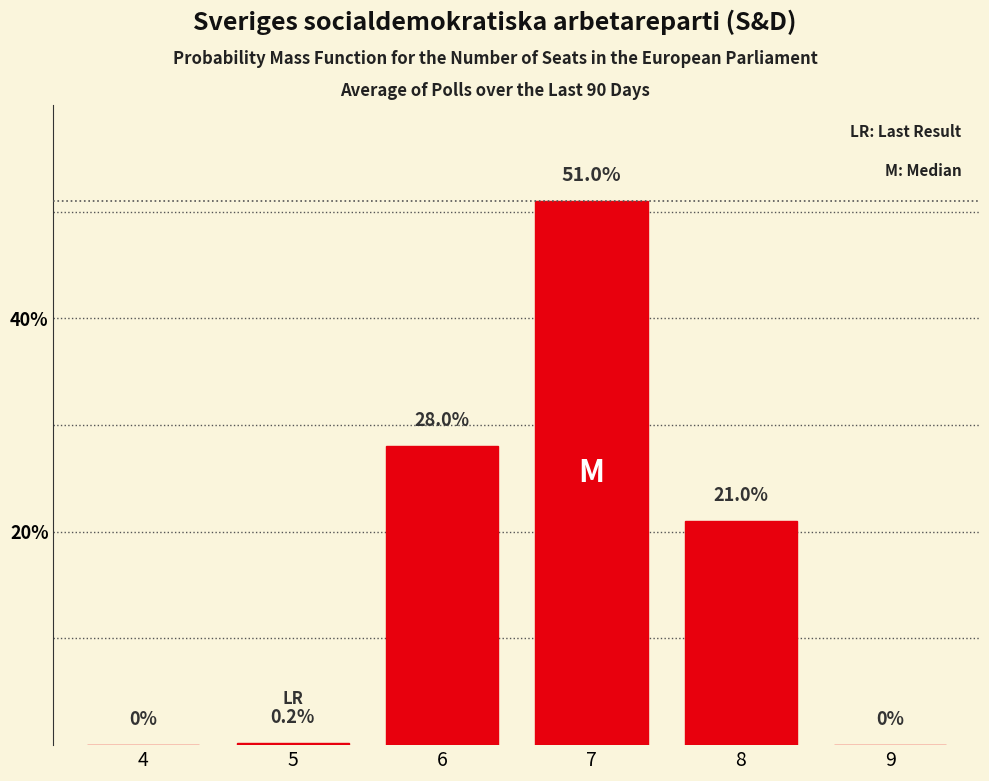

Reading right to left, list all the values displayed in this chart.

9=0.0	8=21.0	7=51.0	6=28.0	5=0.2	4=0.0